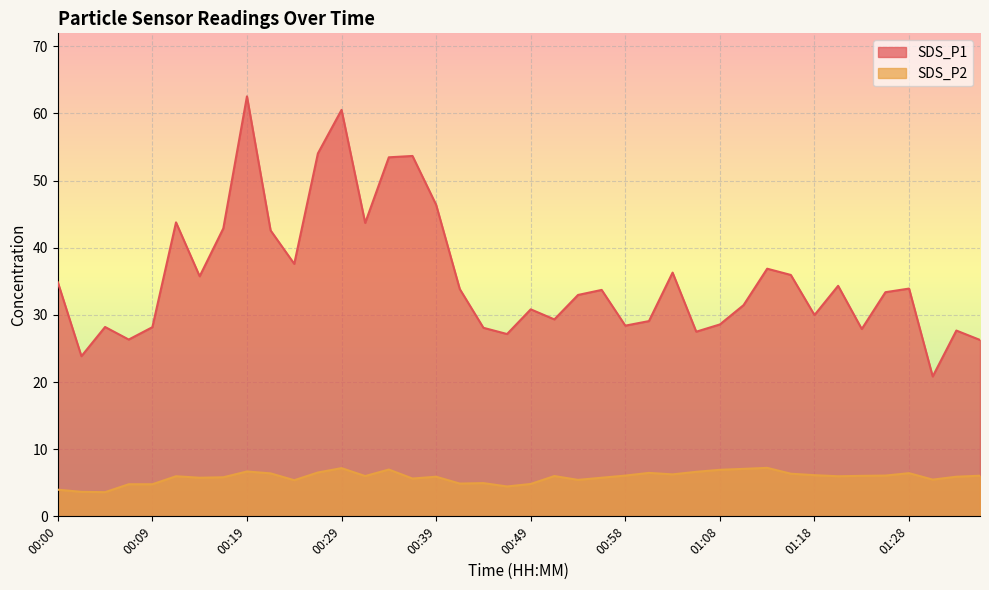

How many data points in SDS_P1 are above 33?

21